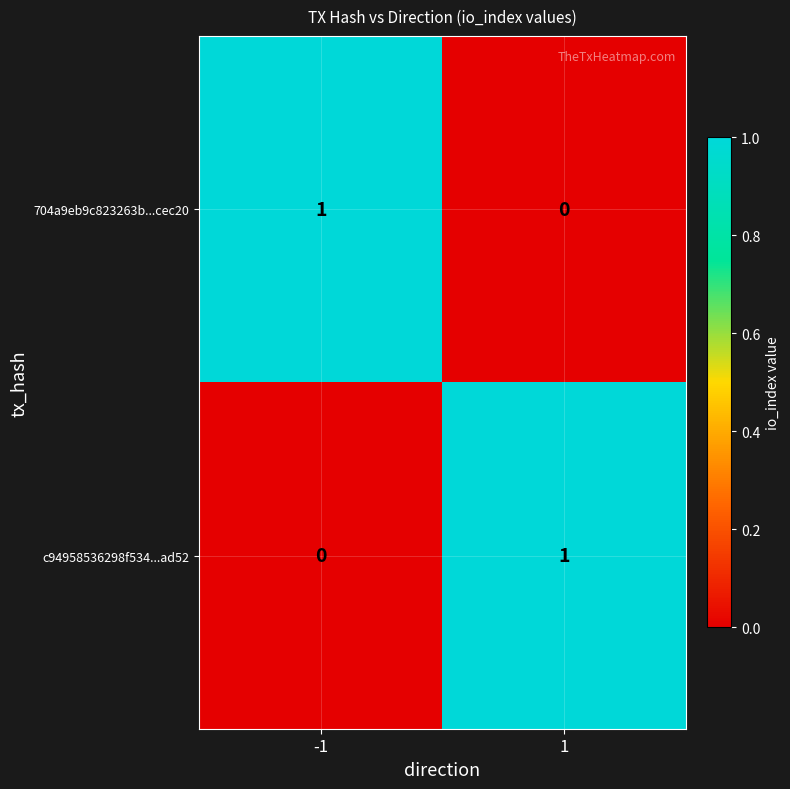

List the labels in order of c94958536298f534...ad52 value, smallest first.

-1, 1